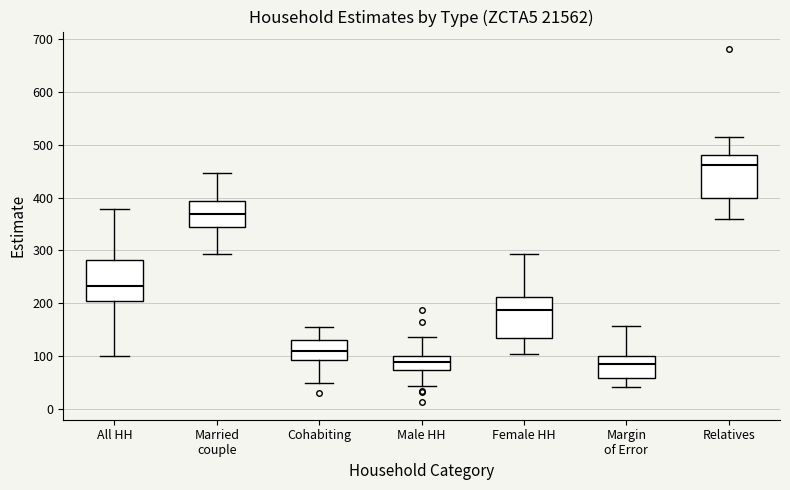

Reading left to right, transcribe this box plot: for each box, give where its median line is, the range the box spans, and where its two whiskers end, as read against the y-axis. The values are not printed on the chart, so give them approximately, as read against the axis.

All HH: median 230, box 200 to 280, whiskers 100 to 380
Married couple: median 370, box 340 to 390, whiskers 290 to 450
Cohabiting: median 110, box 90 to 130, whiskers 50 to 150
Male HH: median 90, box 70 to 100, whiskers 40 to 140
Female HH: median 190, box 140 to 210, whiskers 100 to 290
Margin of Error: median 80, box 60 to 100, whiskers 40 to 160
Relatives: median 460, box 400 to 480, whiskers 360 to 520